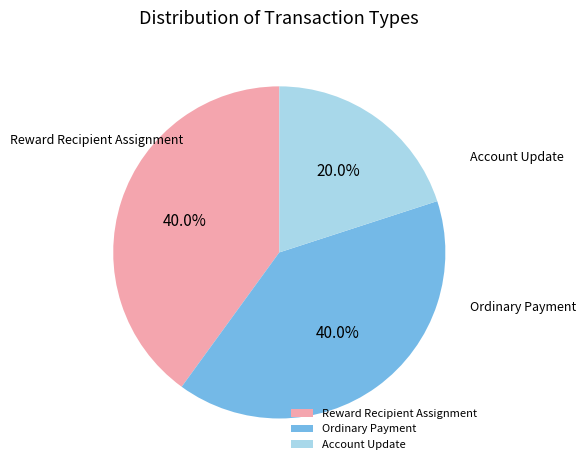

To the nearest percent, what is the difference between the largest and smallest slice percentages?

20%